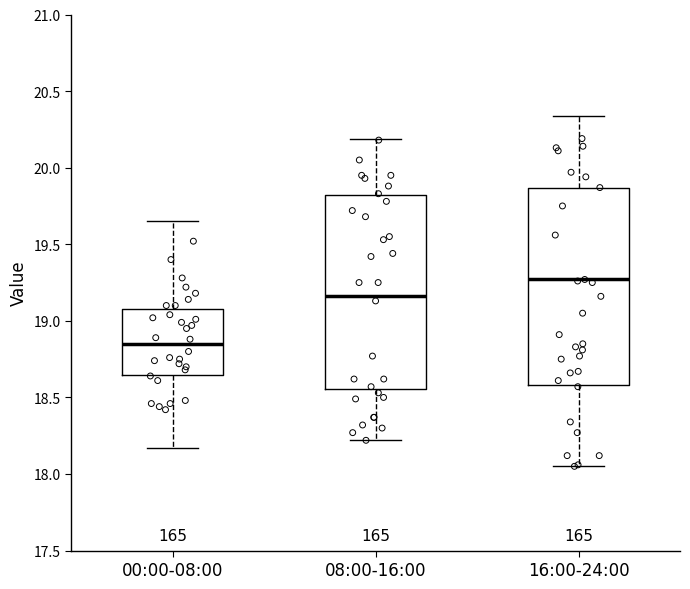

Reading left to right, read every box against the y-axis: the position of its median line, the range the box covers, and the ends of its whiskers. The values are not printed on the chart, so give them approximately, as read against the axis.

00:00-08:00: median 18.85, box 18.65 to 19.10, whiskers 18.15 to 19.65
08:00-16:00: median 19.15, box 18.55 to 19.80, whiskers 18.20 to 20.20
16:00-24:00: median 19.25, box 18.60 to 19.85, whiskers 18.05 to 20.35